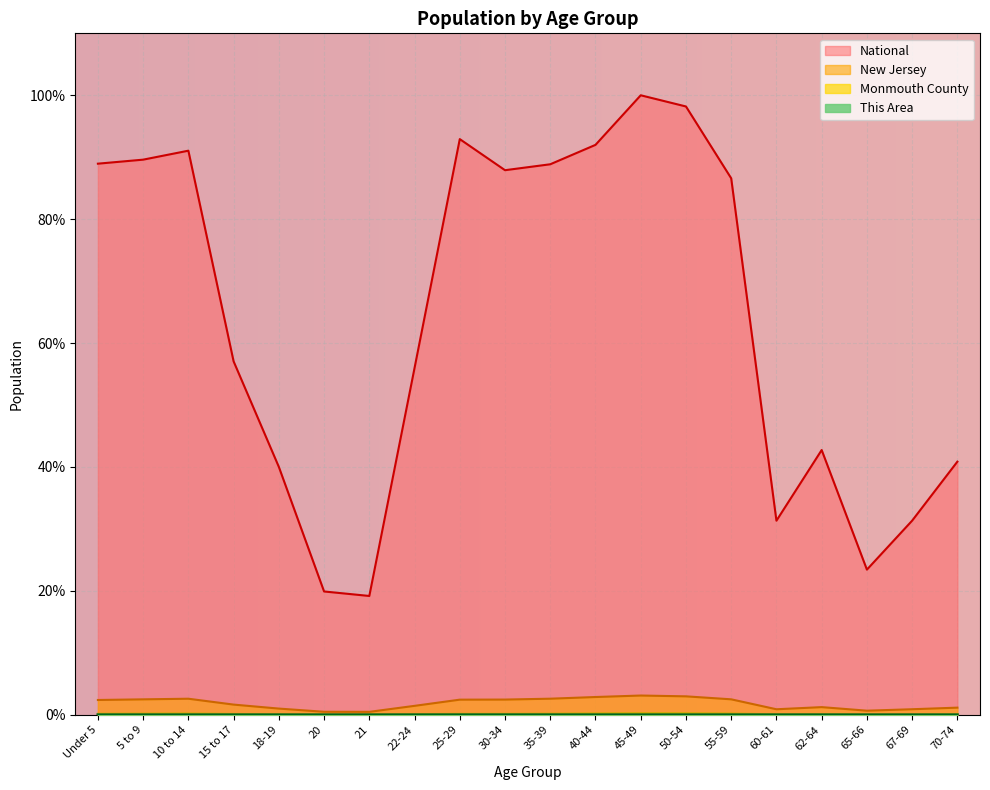

True or false: New Jersey and National intersect in this chart.

False